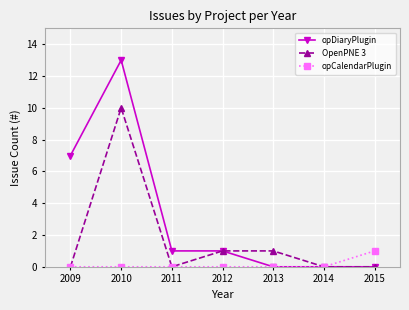

What is the maximum value shown in the chart?

13